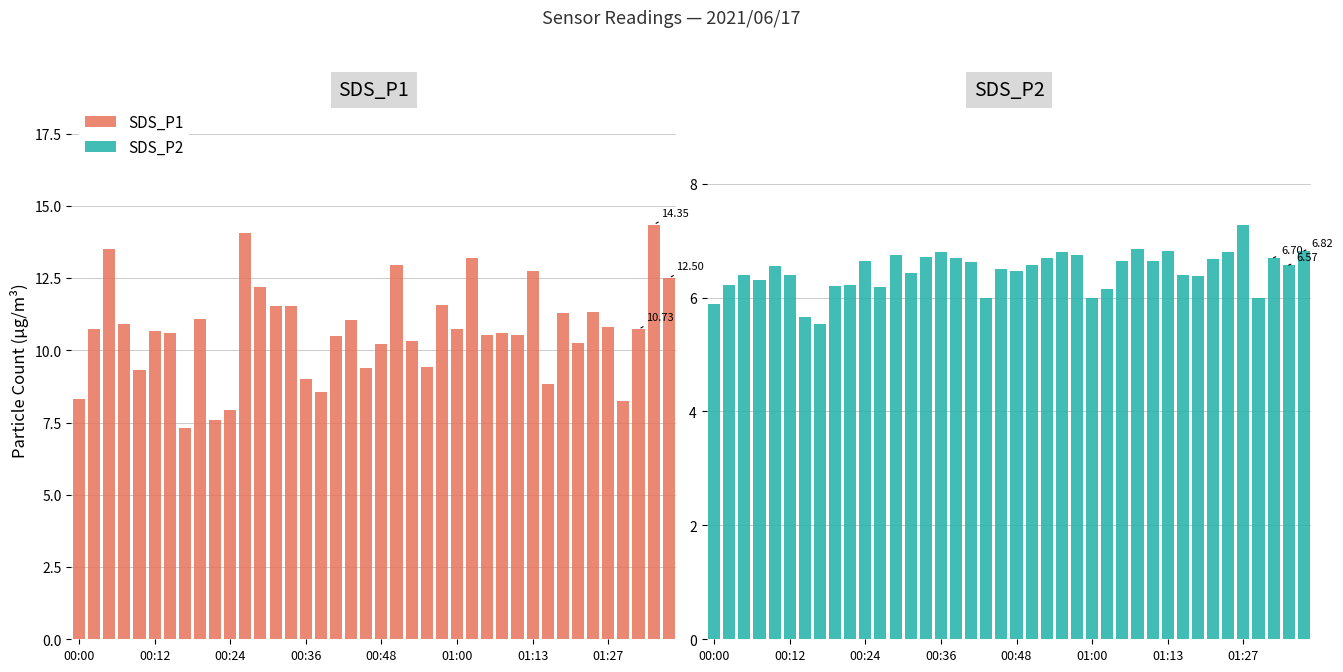

What is the average value of the SDS_P1 series?

10.7